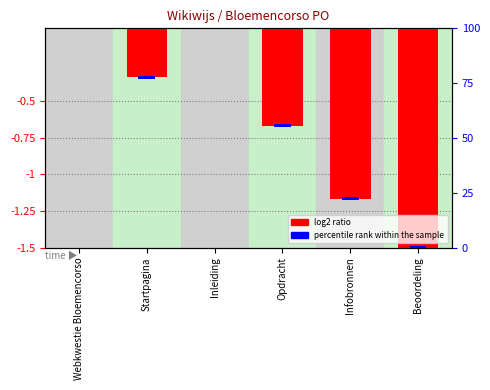

What are all the series names shown in the legend?

log2 ratio, percentile rank within the sample